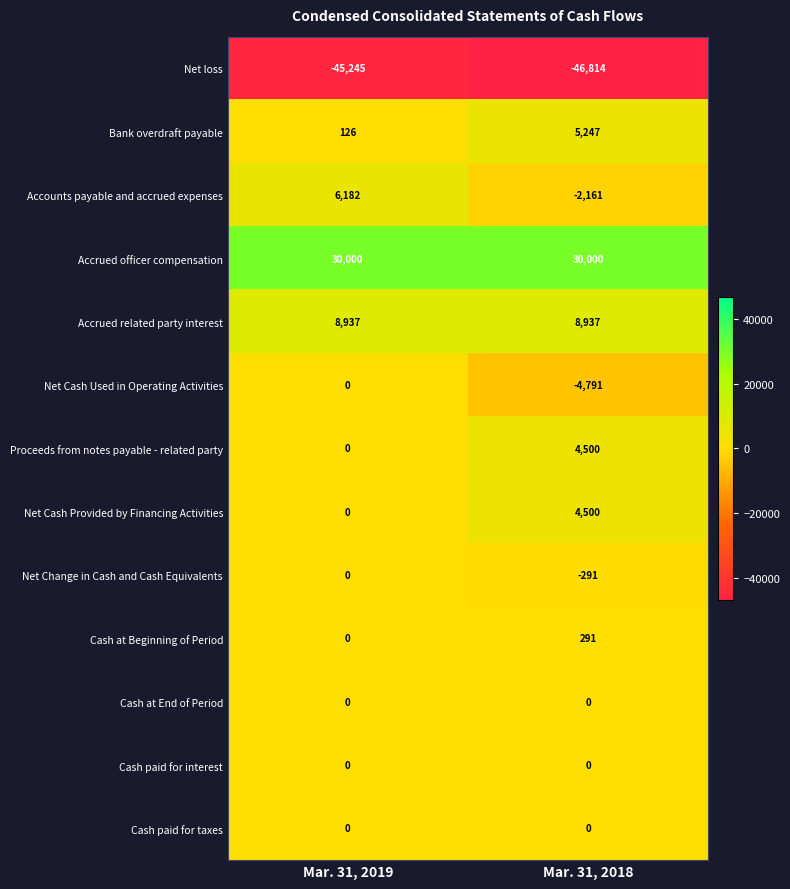

What is the spread (max minus min) of values at Mar. 31, 2019?

75245